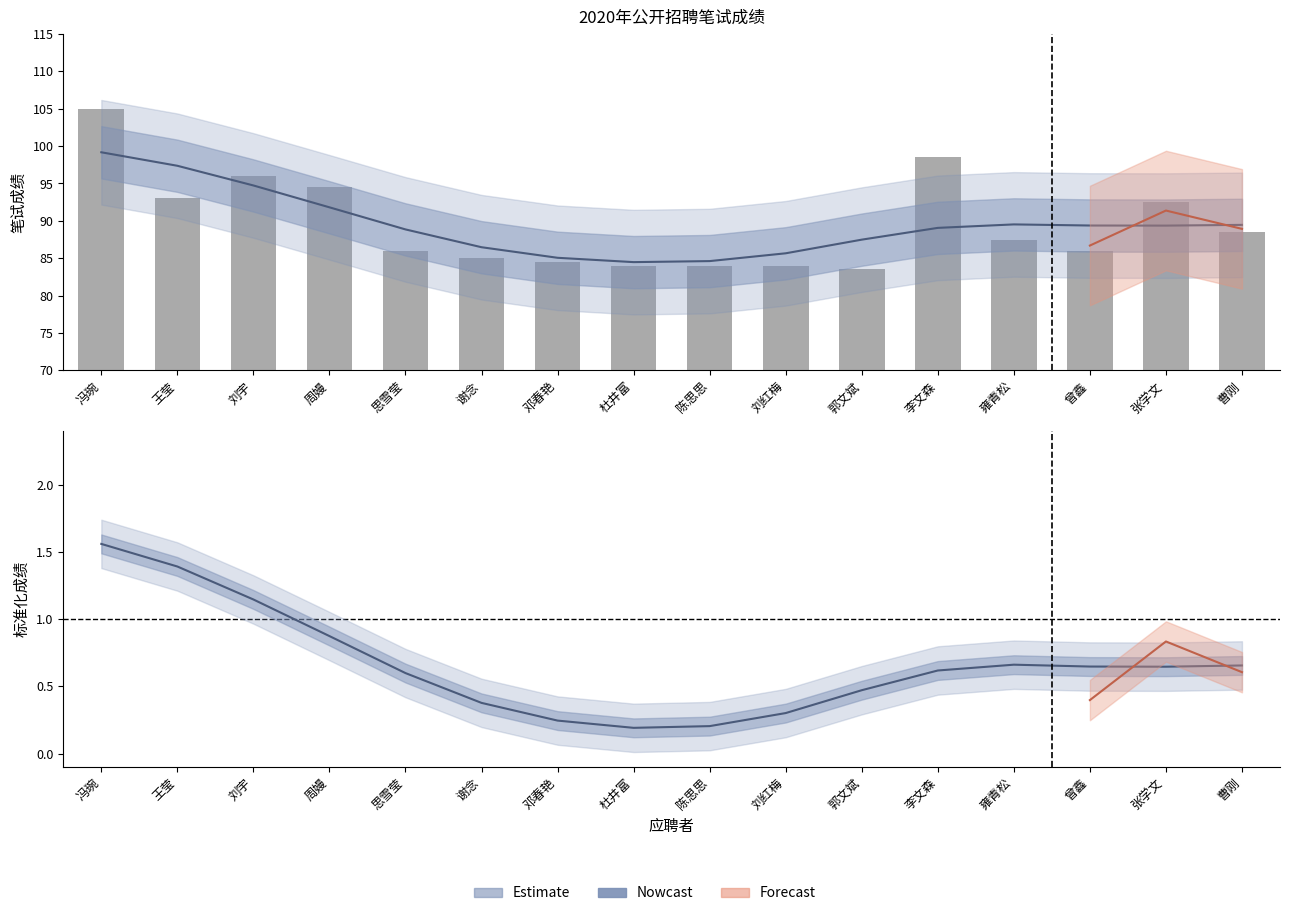

The value of 笔试成绩 (平滑) at 杜井富 is 114.7. True or false?

False